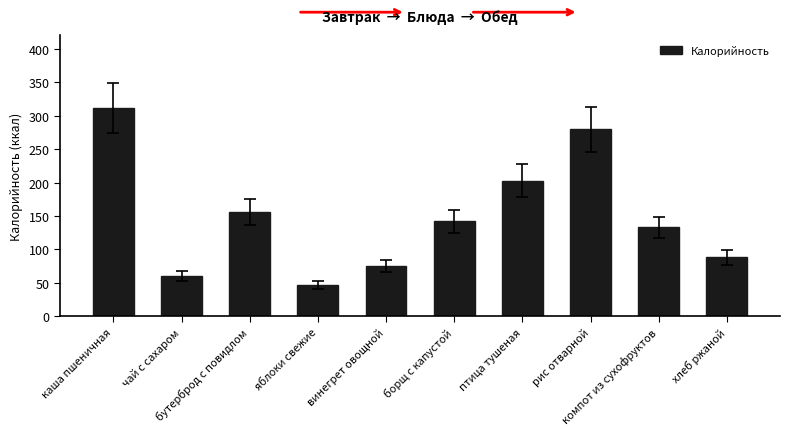

How many data points are less than 142?

5